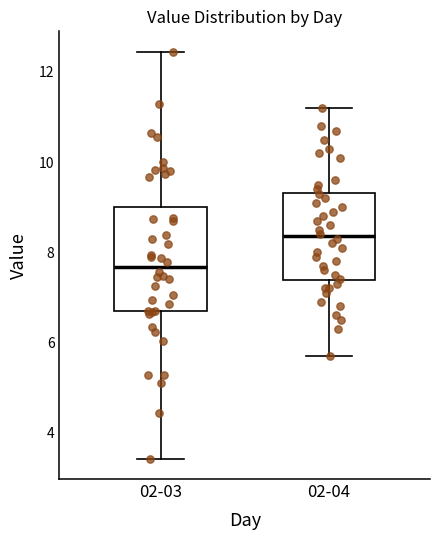

Reading left to right, transcribe this box plot: for each box, give where its median line is, the range the box spans, and where its two whiskers end, as read against the y-axis. The values are not printed on the chart, so give them approximately, as read against the axis.

02-03: median 7.6, box 6.6 to 9.0, whiskers 3.4 to 12.4
02-04: median 8.4, box 7.4 to 9.4, whiskers 5.8 to 11.2